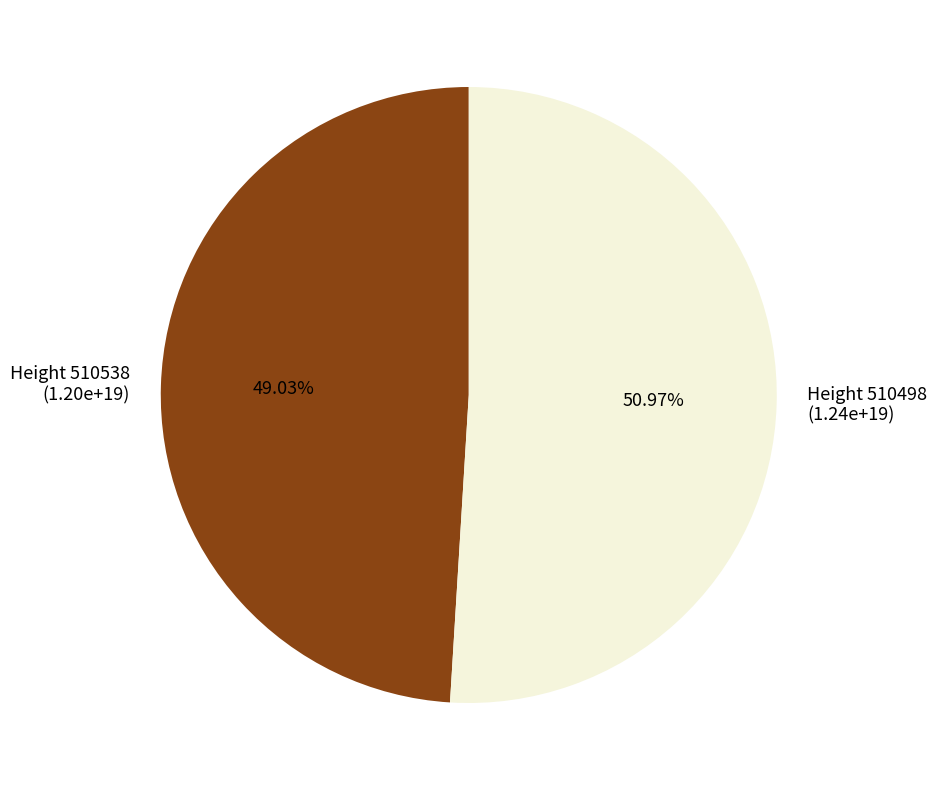

Between Height 510498 (1.24e+19) and Height 510538 (1.20e+19), which is larger?

Height 510498 (1.24e+19)